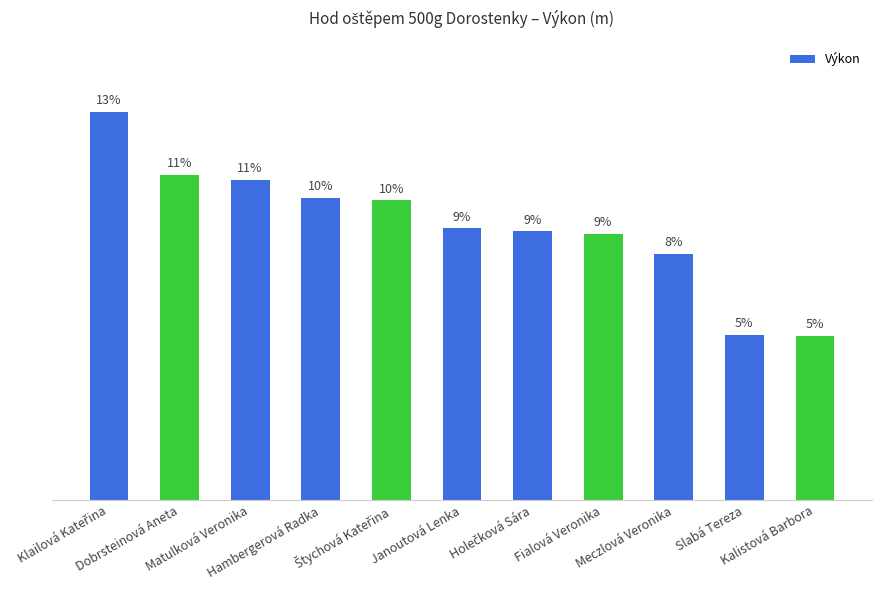

Are the bars horizontal?

No